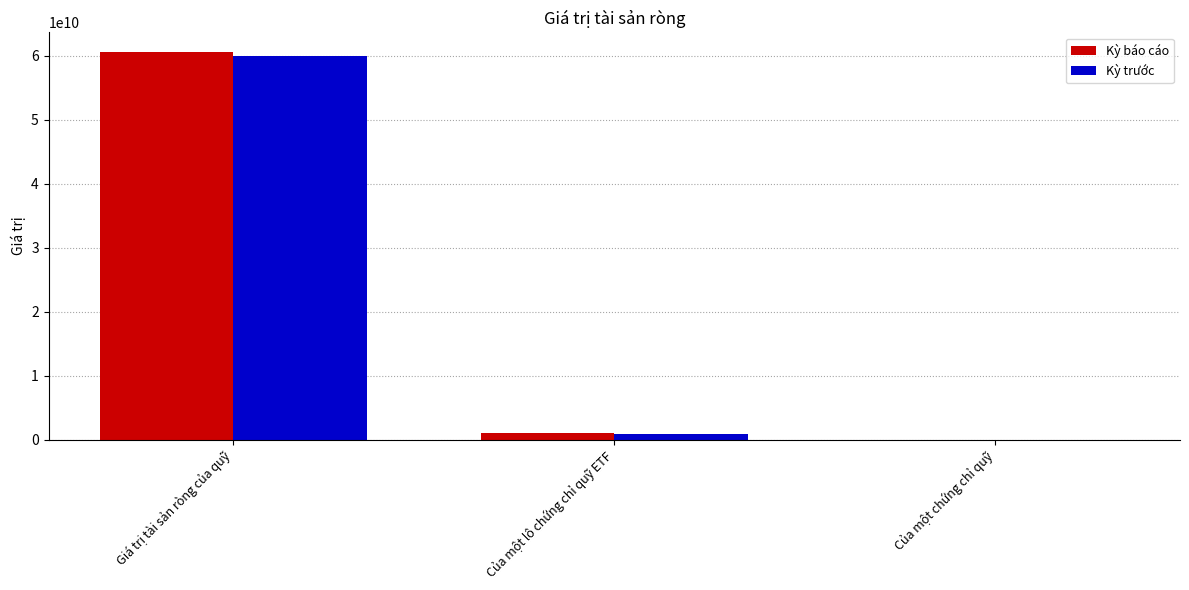

What is the difference between the Kỳ báo cáo values at Của một chứng chỉ quỹ and Giá trị tài sản ròng của quỹ?

60597172351.4